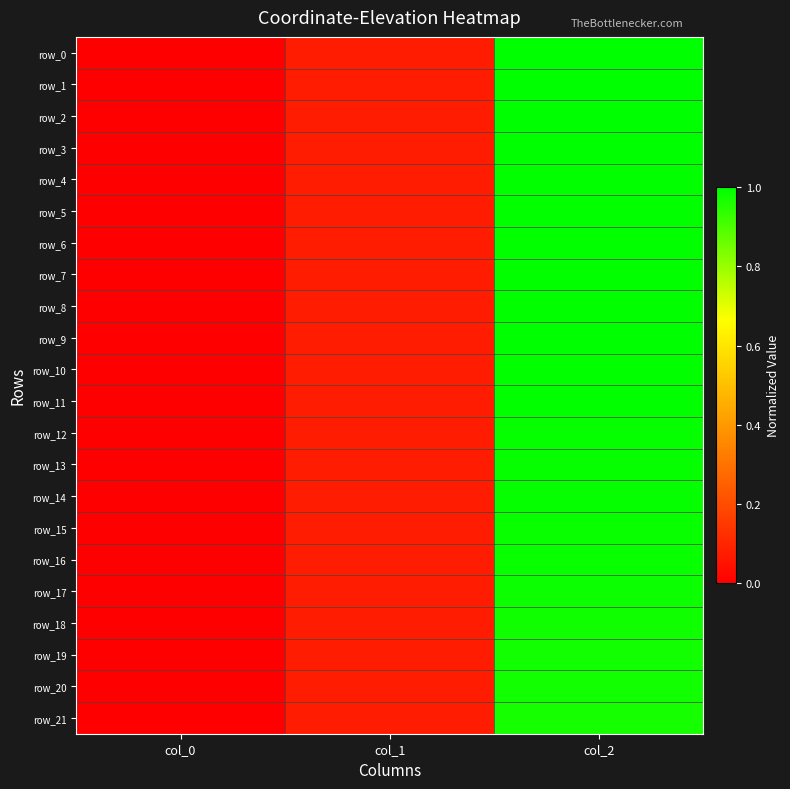

Rank the categories by row_13 value from highest to lowest.

col_2, col_1, col_0